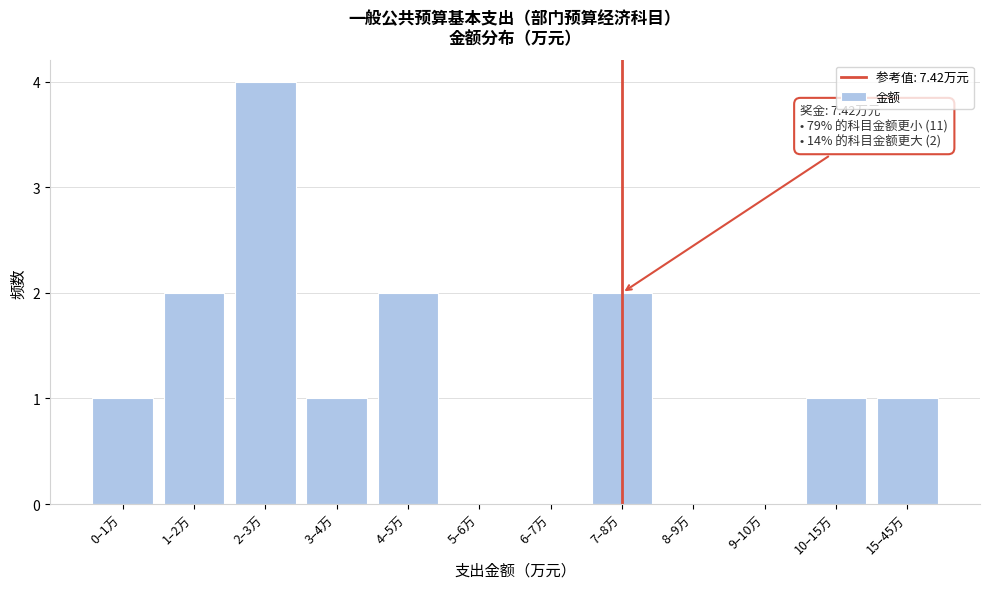

Reading left to right, transcribe all the data shown in this chart.

0–1万=1	1–2万=2	2–3万=4	3–4万=1	4–5万=2	5–6万=0	6–7万=0	7–8万=2	8–9万=0	9–10万=0	10–15万=1	15–45万=1